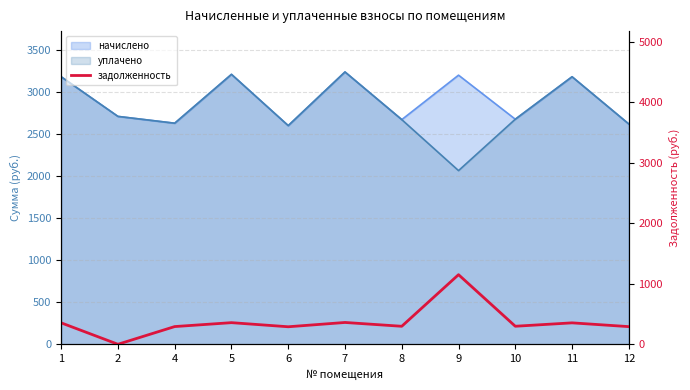

Where is the first local minimum?

2